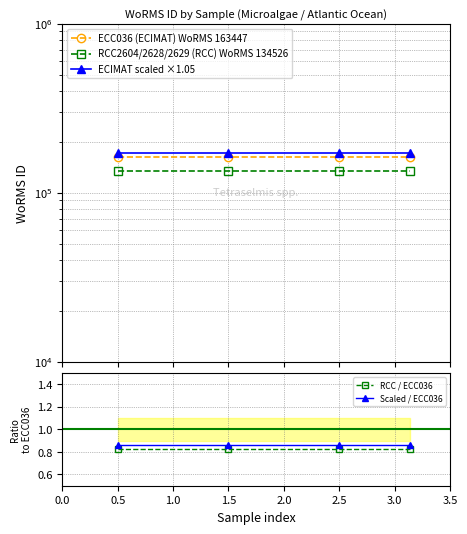

True or false: RCC / ECC036 has more than 2 interior local peaks.

False